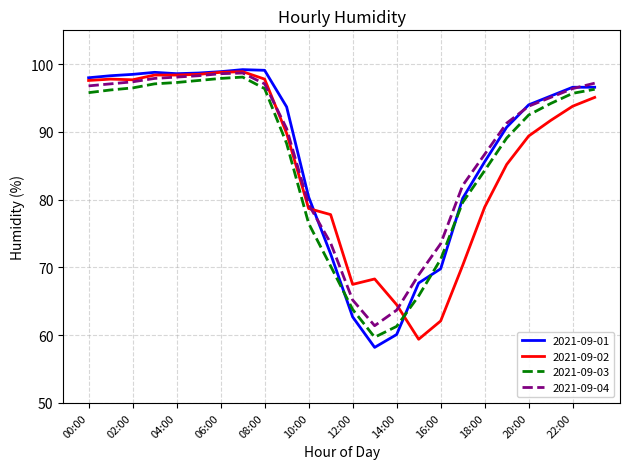

In 2021-09-04, how many points are lower than both neighbors (excluding endpoints)?

1